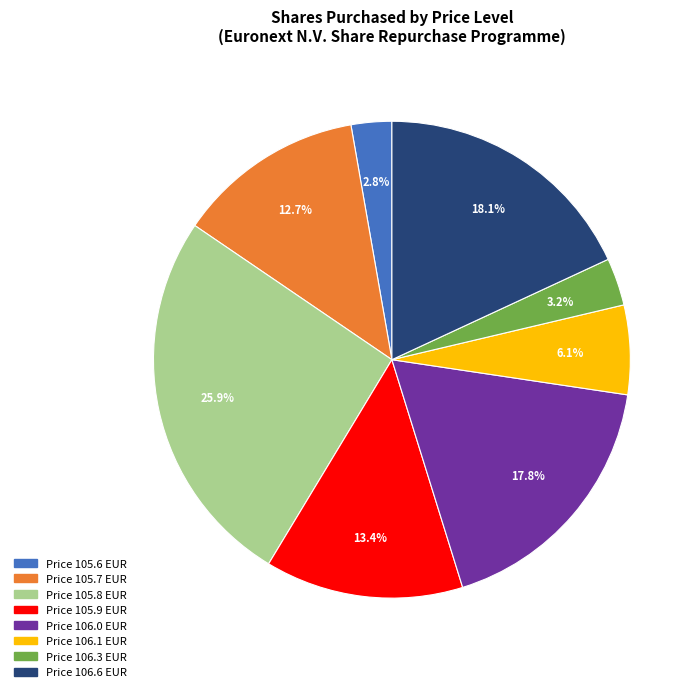

Between Price 106.6 EUR and Price 105.9 EUR, which is larger?

Price 106.6 EUR